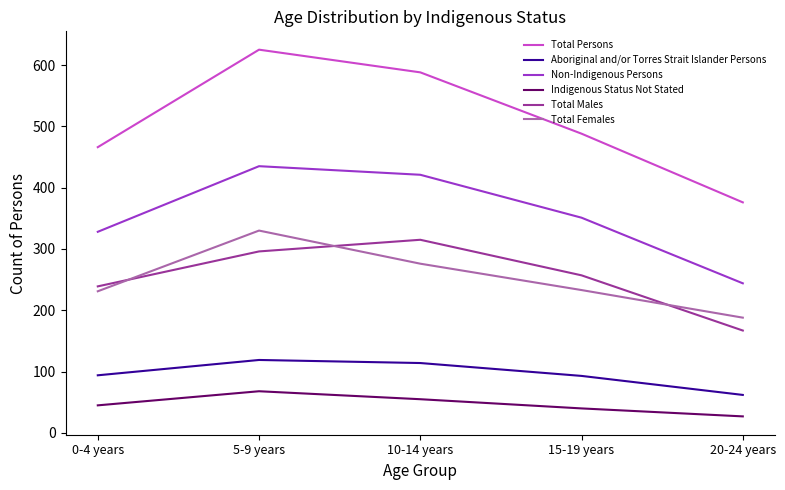

In Total Females, how many points are higher than both neighbors (excluding endpoints)?

1